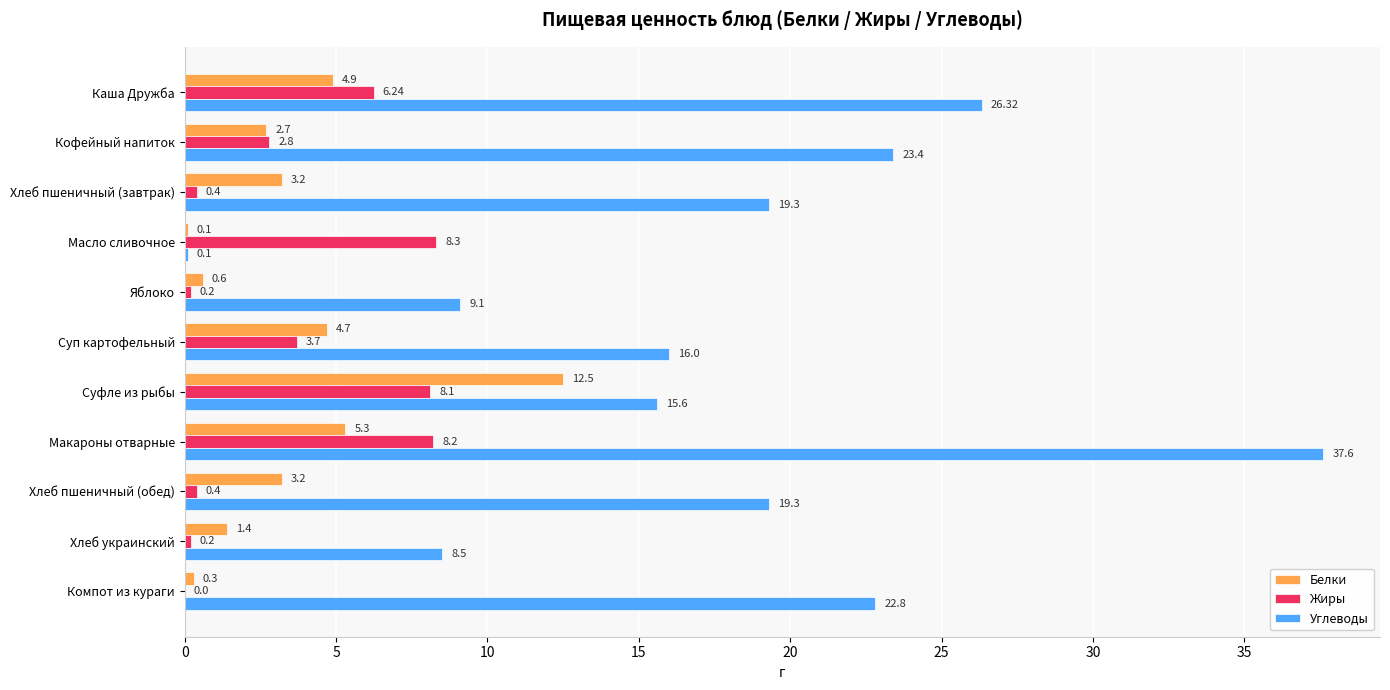

At which category does the chart reach its peak across all series?

Макароны отварные